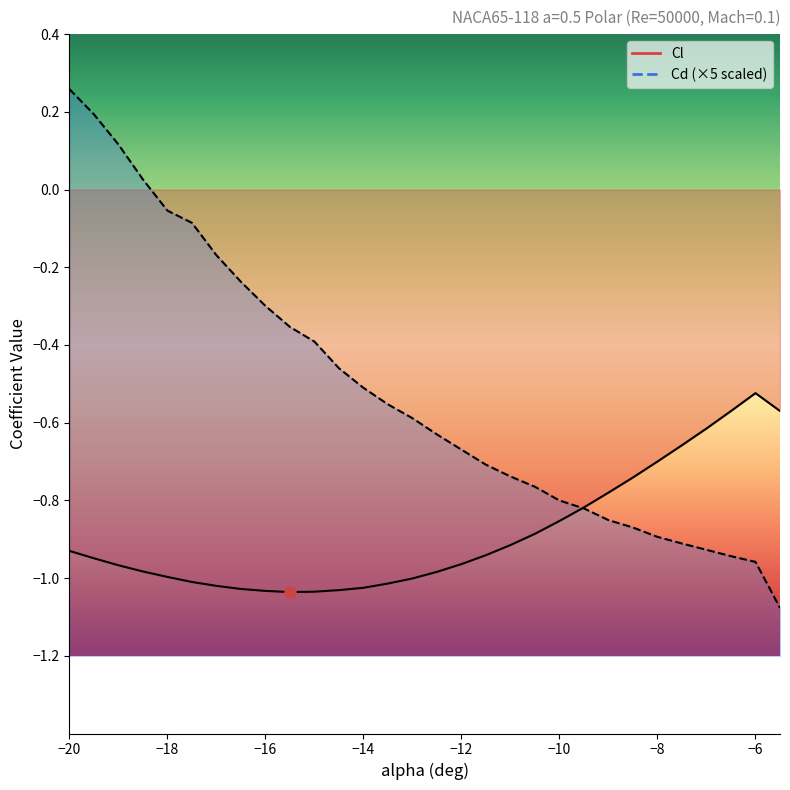

List the labels in order of Cl value, largest first.

-6, -6.5, -5.5, -7, -7.5, -8, -8.5, -9, -9.5, -10, -10.5, -11, -20, -11.5, -19.5, -12, -19, -18.5, -12.5, -18, -13, -17.5, -13.5, -17, -14, -16.5, -14.5, -16, -15, -15.5